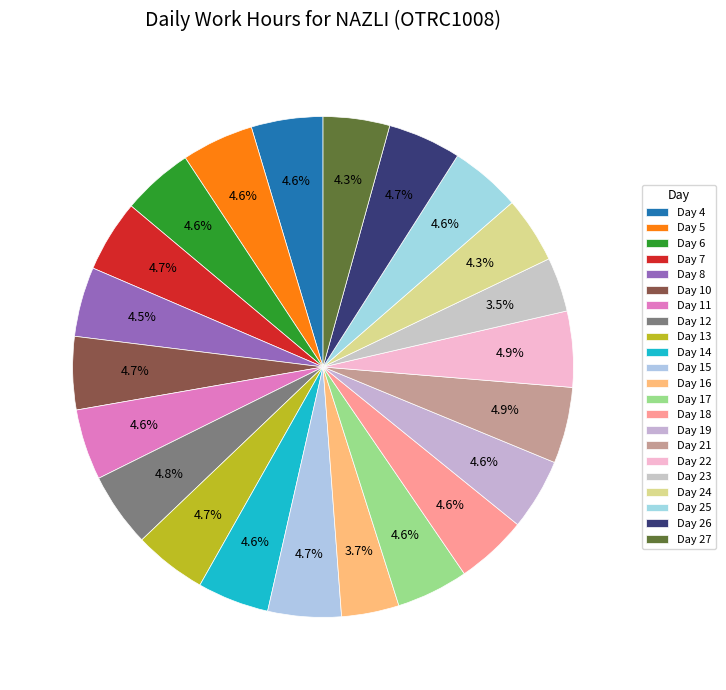

Combined, do Day 4 and Day 11 account for over 50%?

No